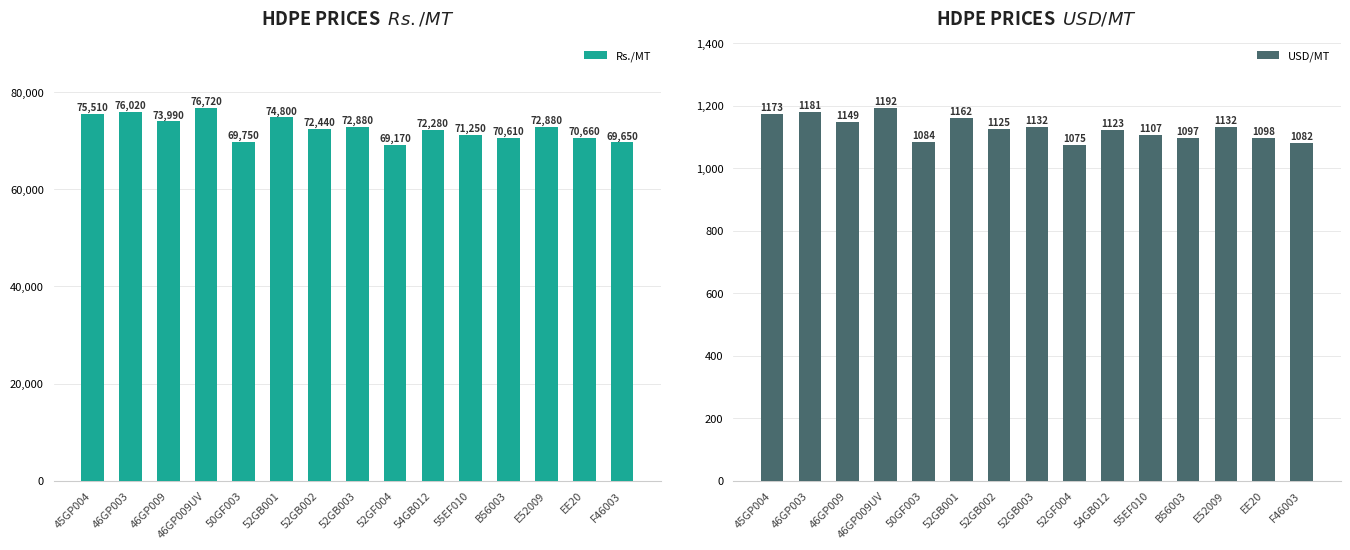

Count the number of data series in this chart.

2